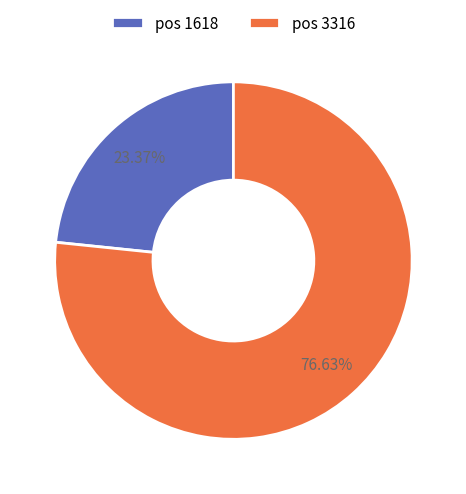

How many segments does this pie chart have?

2